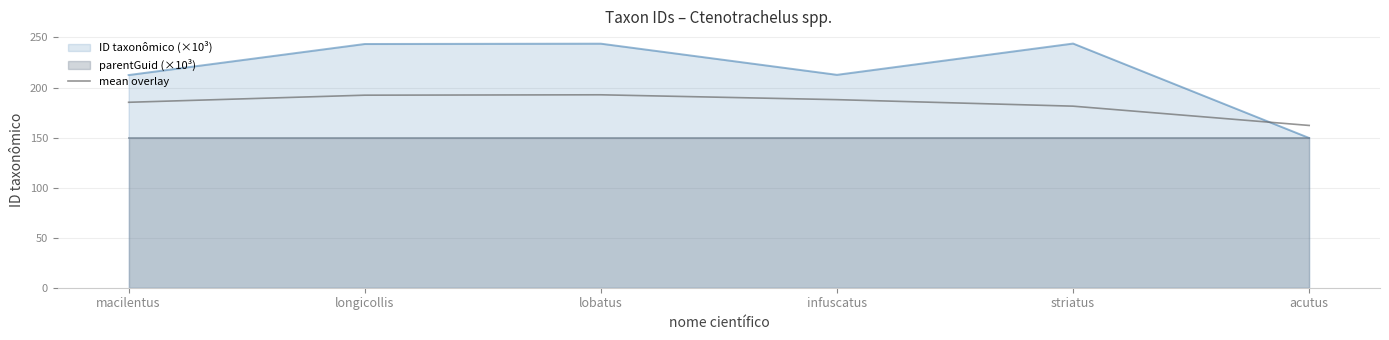

What value does the mean overlay series have at lobatus?

192.7